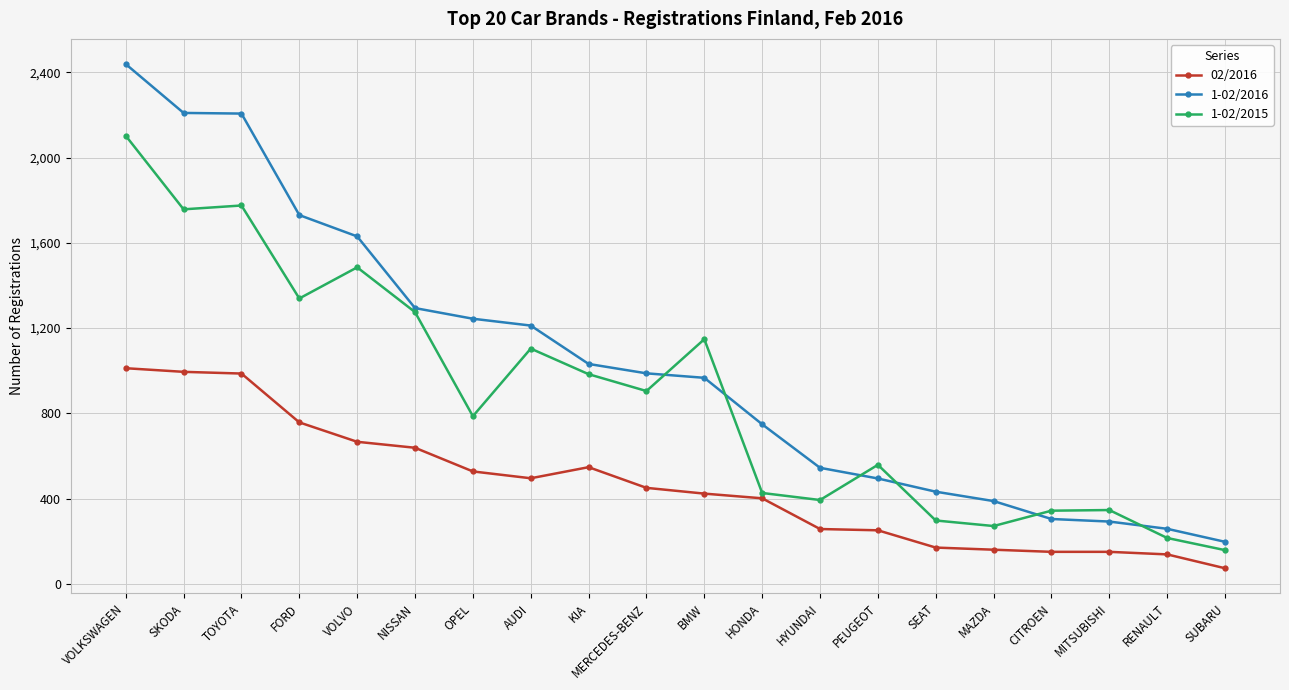

True or false: 1-02/2016 has a value of 788 at HYUNDAI.

False